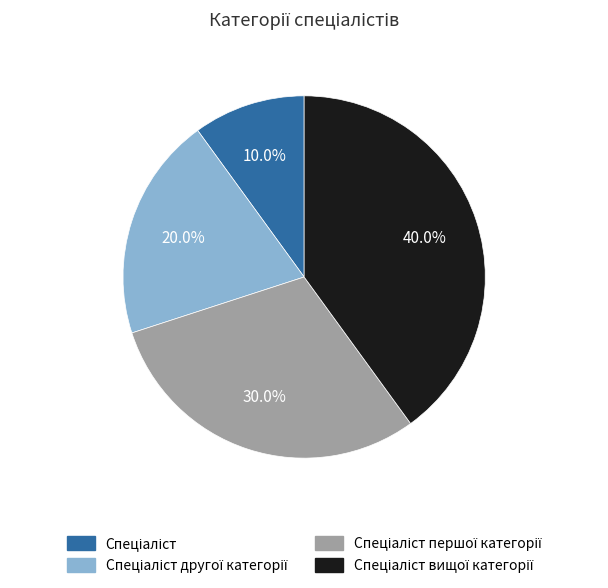

Is there any slice that represents more than half of the pie?

No